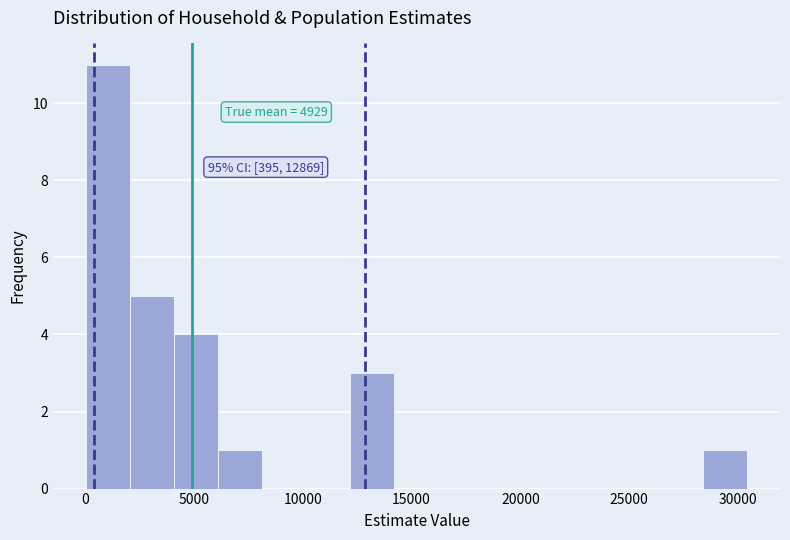

Which range on the x-axis has the tallest bar?

0 to 2000